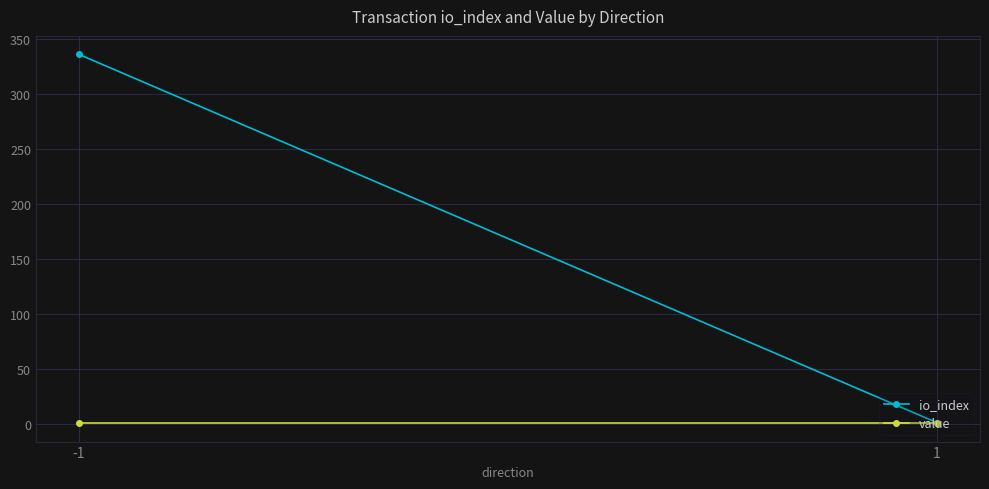

Where is value nearest to the value 0?

-1